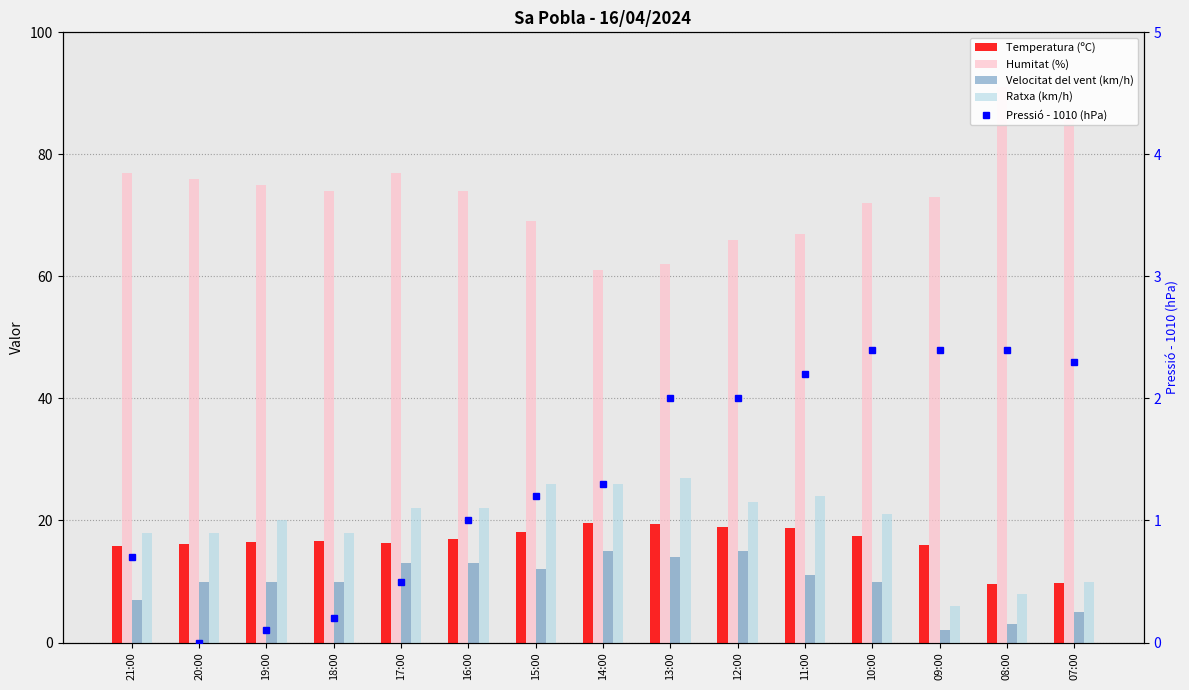

True or false: Ratxa (km/h) has a value of 35.9 at 14:00.

False